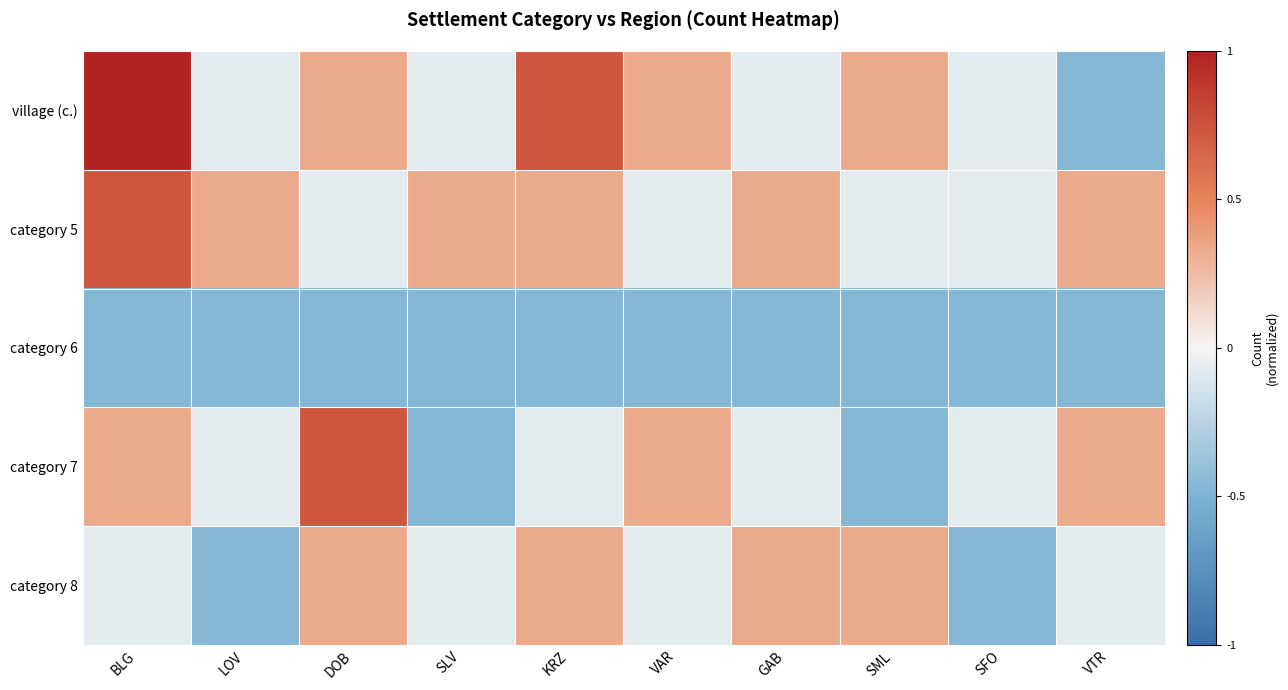

How many distinct data groups are displayed?

5